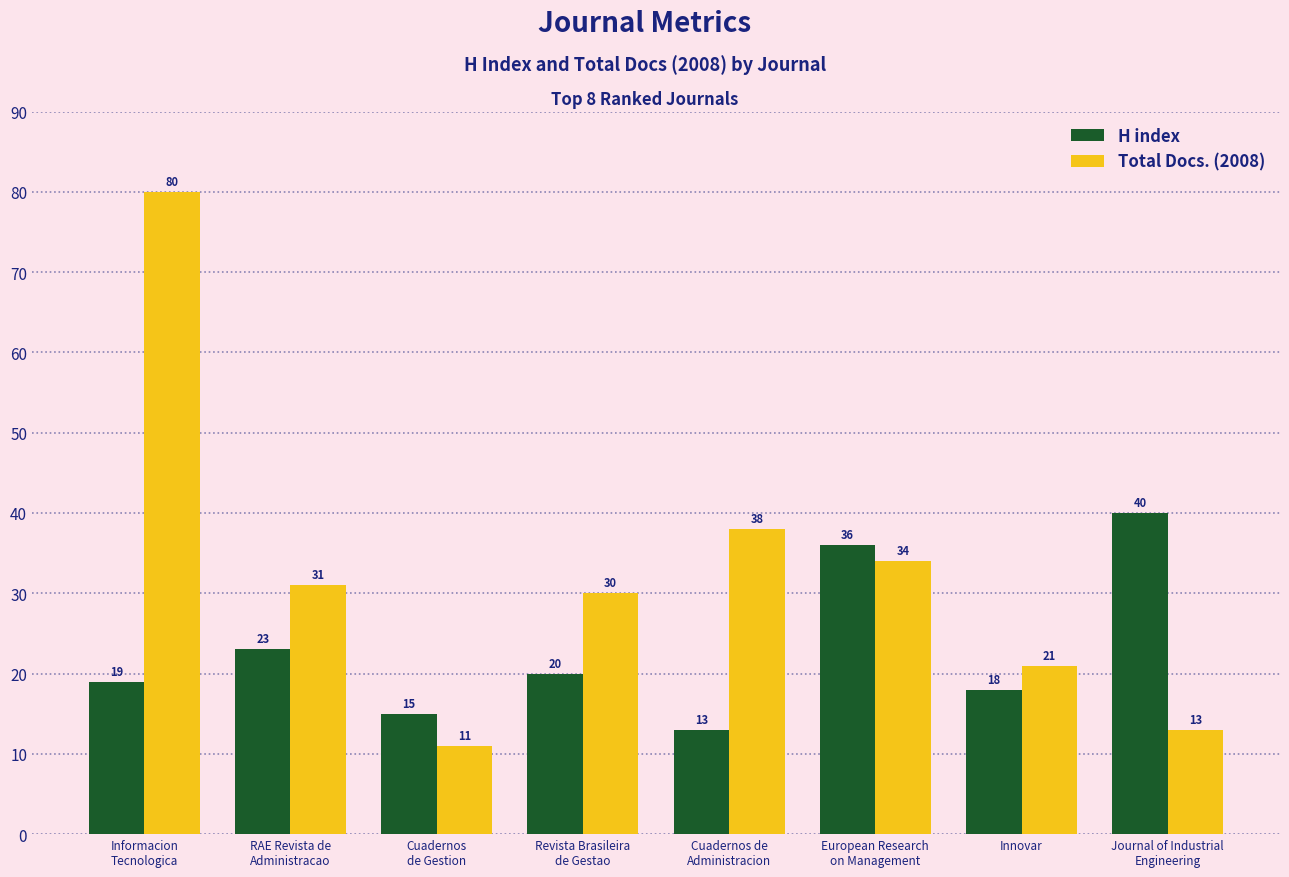

What is the total value across all series at European Research
on Management?

70